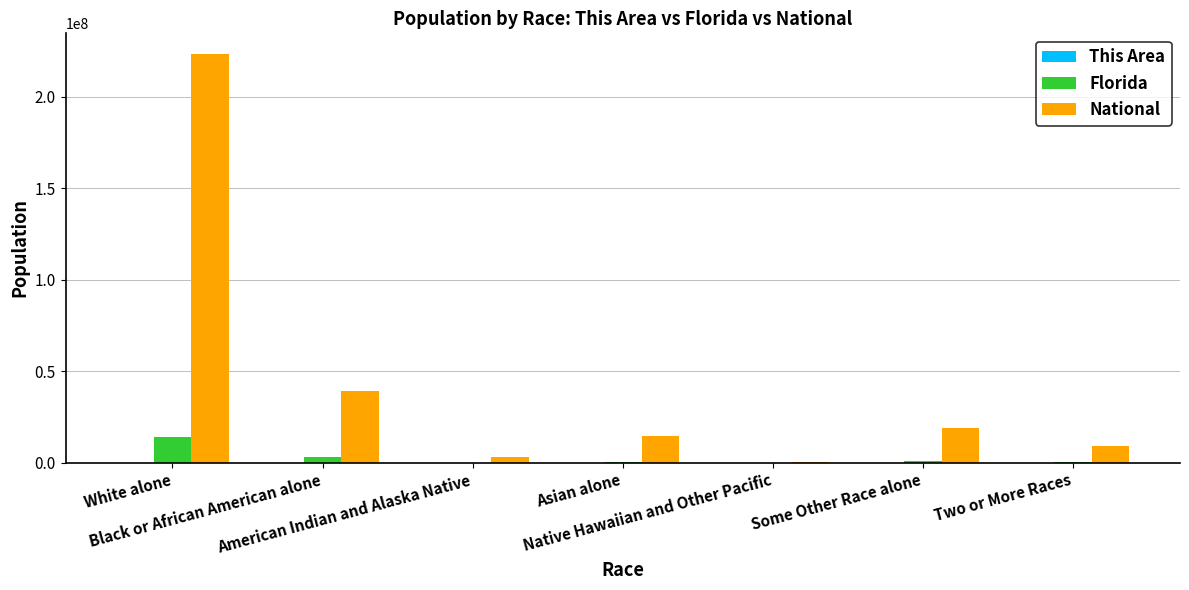

What is the total value across all series at Black or African American alone?

41929181